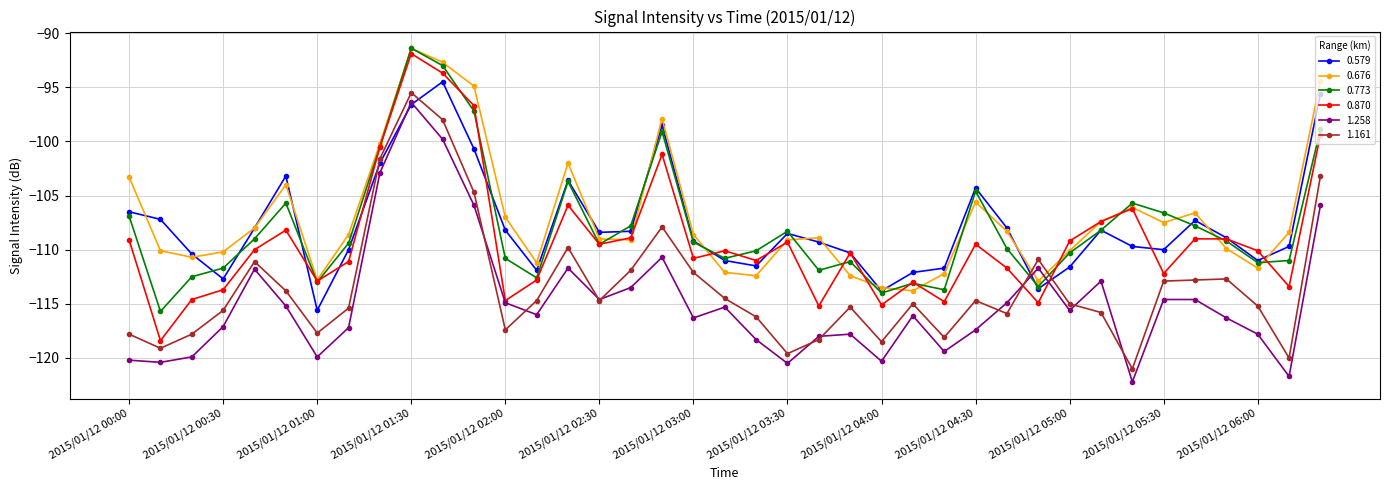

What is the value of the 1.258 point at the 35th from the left?

-114.6